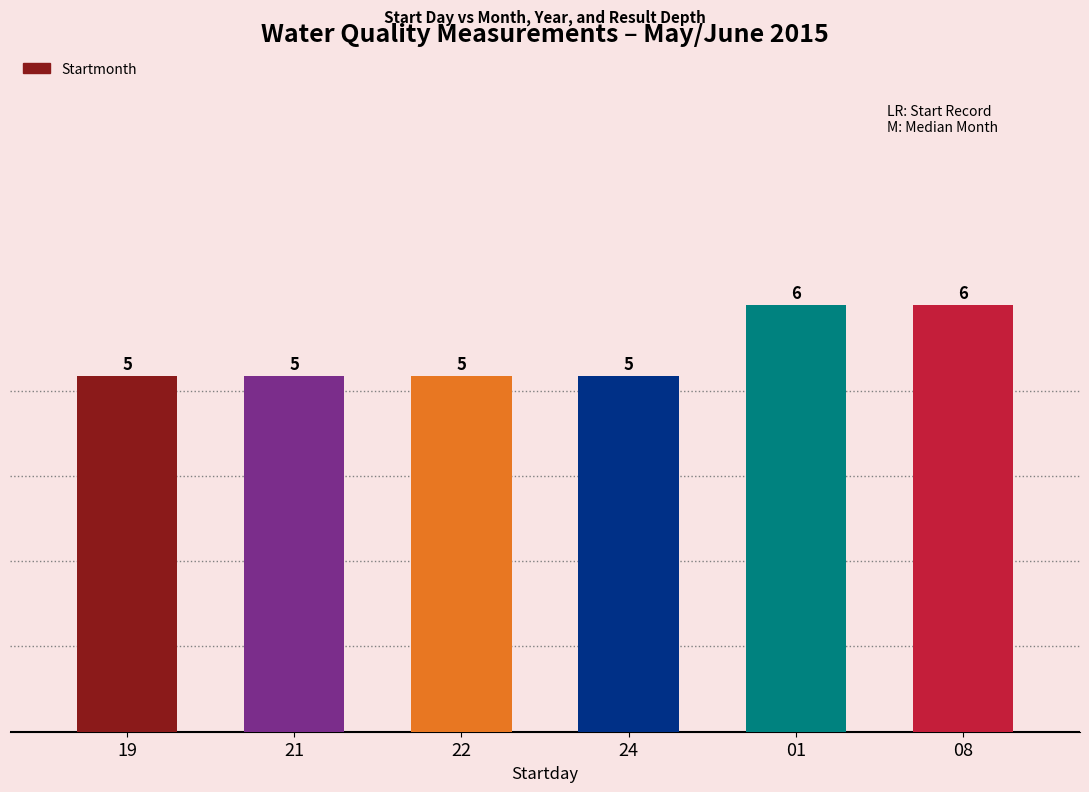

Count the values in the range 5 to 6.

6